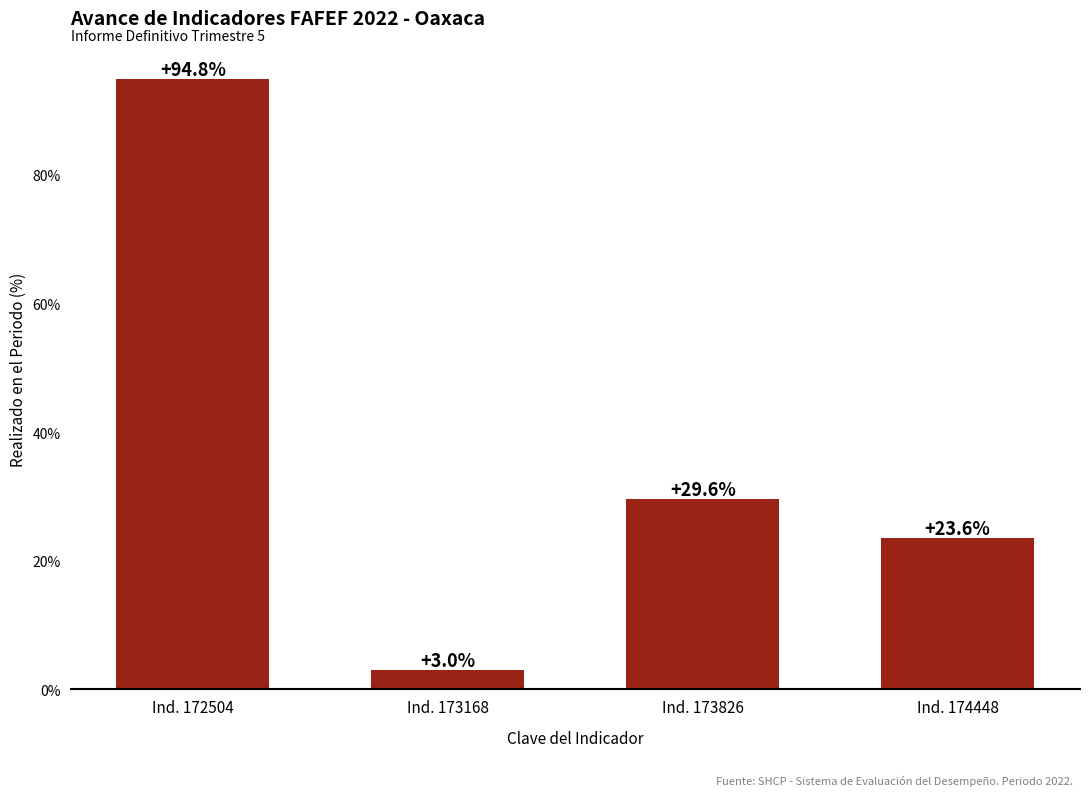

Reading left to right, transcribe all the data shown in this chart.

Ind. 172504=94.8	Ind. 173168=3.0	Ind. 173826=29.6	Ind. 174448=23.6